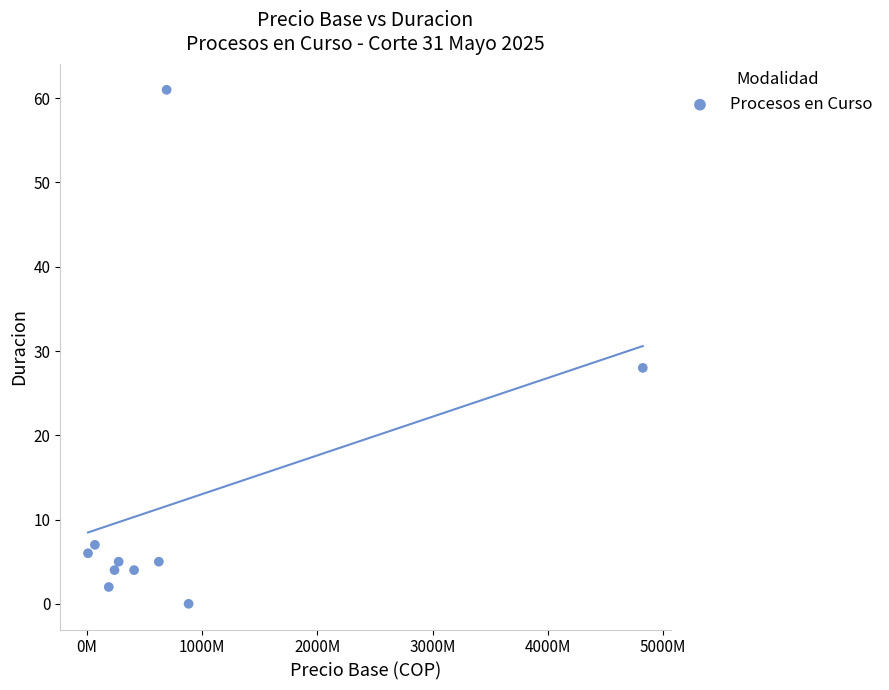

What is the average X value?

820408059